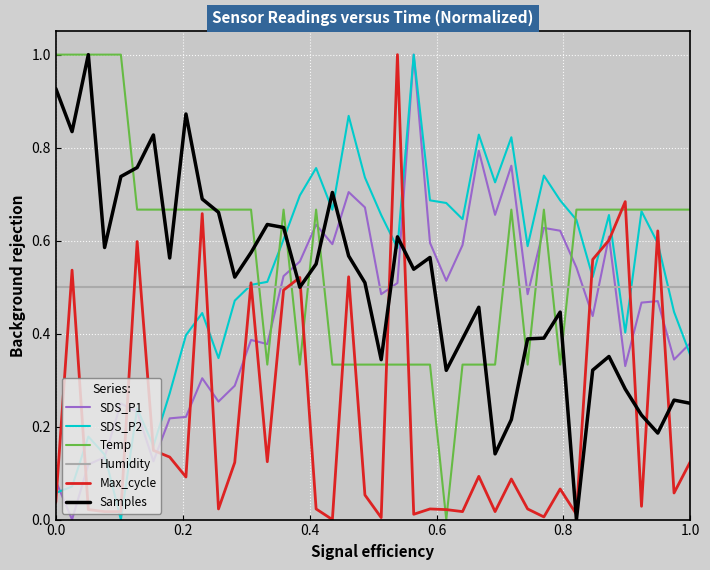

What is the maximum value for Max_cycle?

1.0